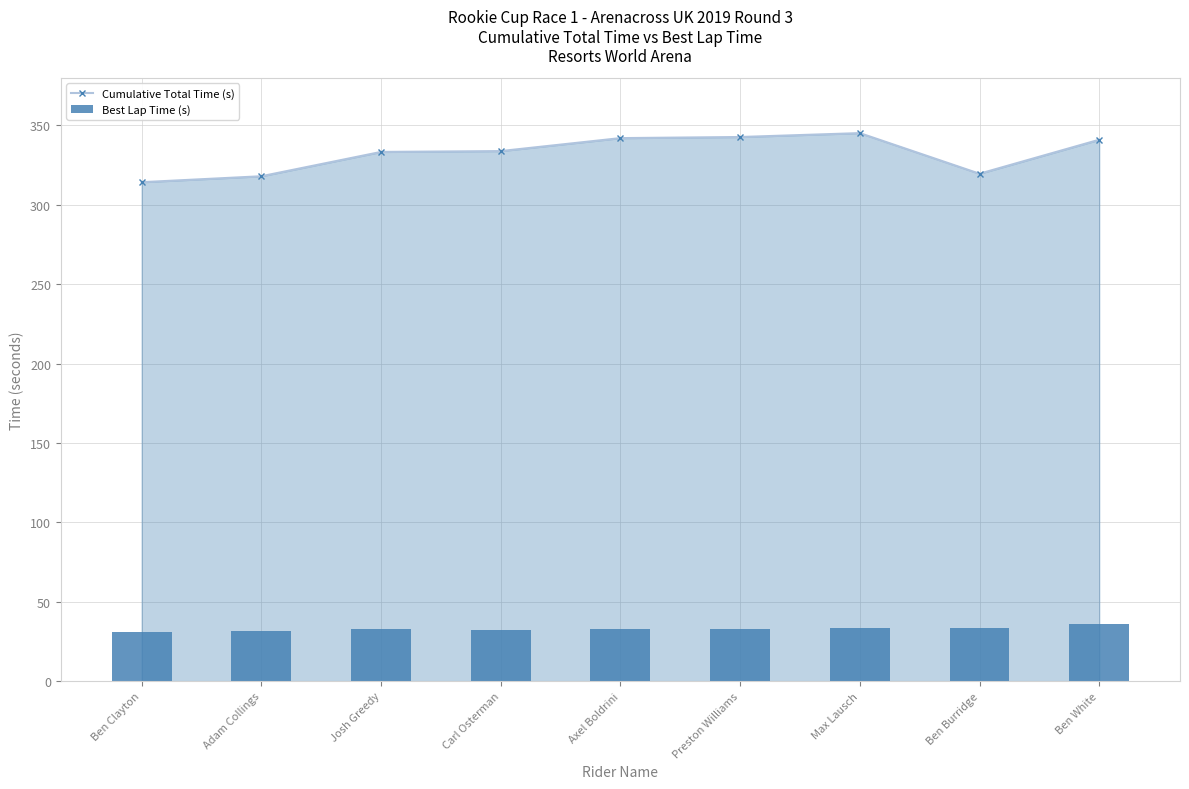

Reading left to right, list all the values displayed in this chart.

Cumulative Total Time (s): Ben Clayton=314.3	Adam Collings=318.0	Josh Greedy=333.4	Carl Osterman=333.9	Axel Boldrini=342.1	Preston Williams=342.8	Max Lausch=345.2	Ben Burridge=319.6	Ben White=341.0
Best Lap Time (s): Ben Clayton=30.9	Adam Collings=31.5	Josh Greedy=32.7	Carl Osterman=32.0	Axel Boldrini=32.9	Preston Williams=32.7	Max Lausch=33.6	Ben Burridge=33.8	Ben White=35.8